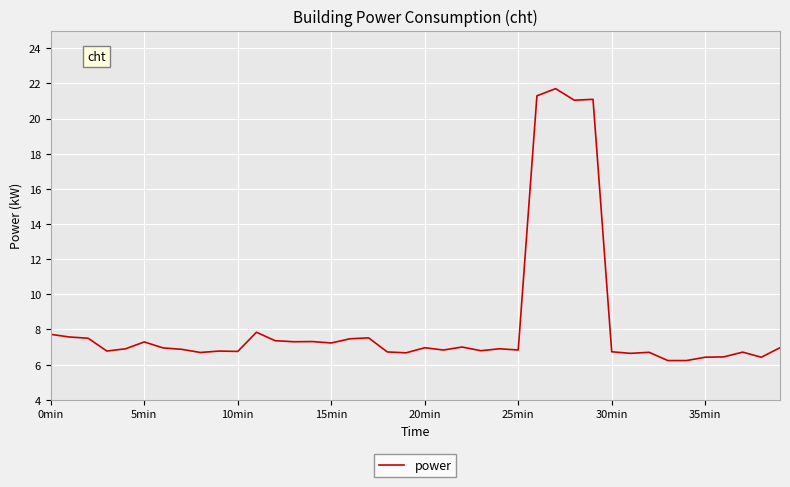

What is the greatest value displayed?

21.7